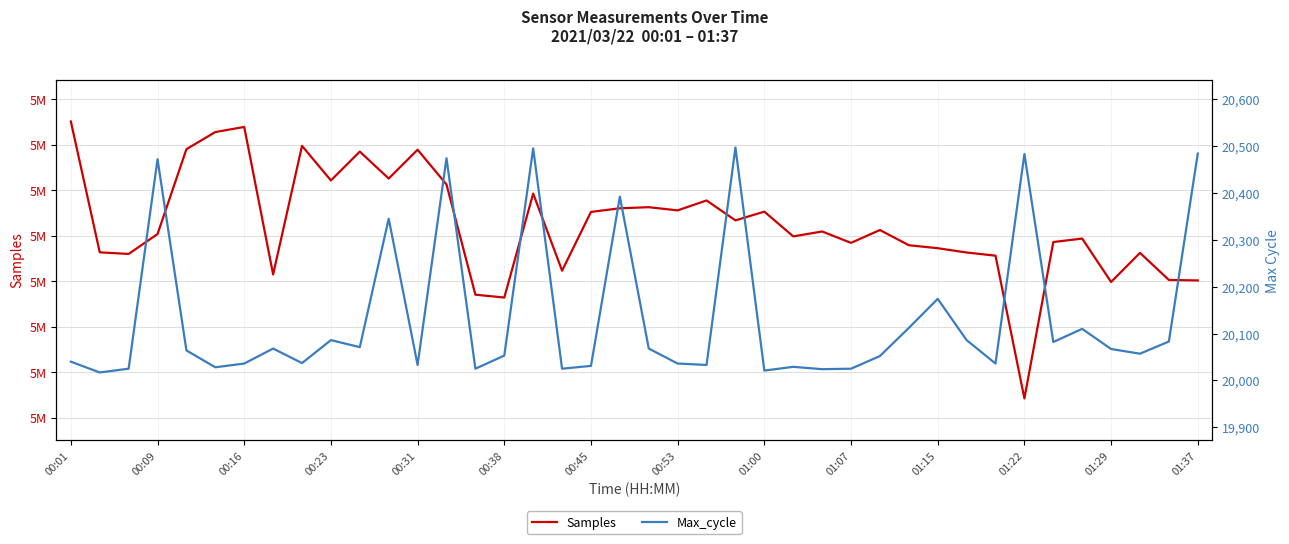

The Max_cycle series shows 20033 at 22. True or false?

True